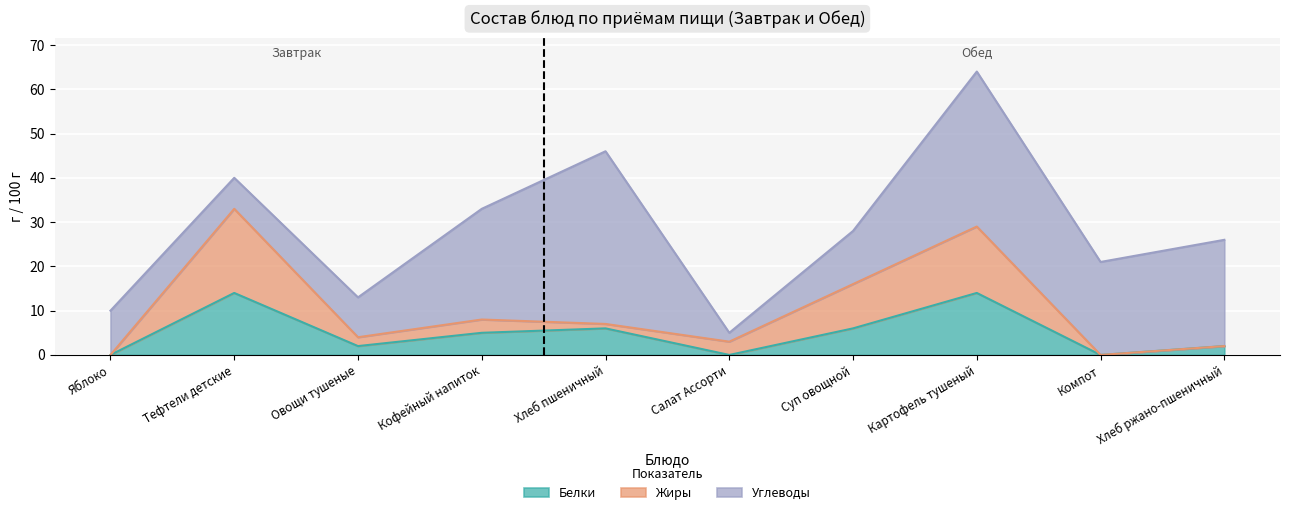

At which category is the sum across all series the highest?

Картофель тушеный